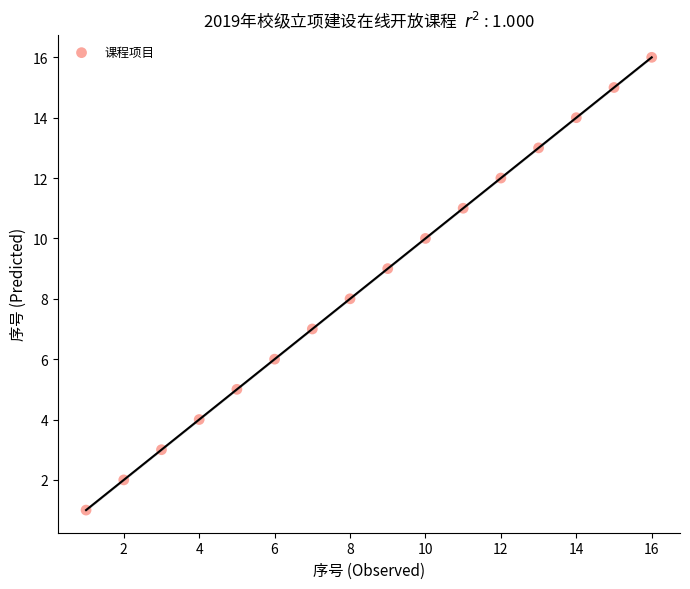

What is the range of Y values (max minus min)?

15